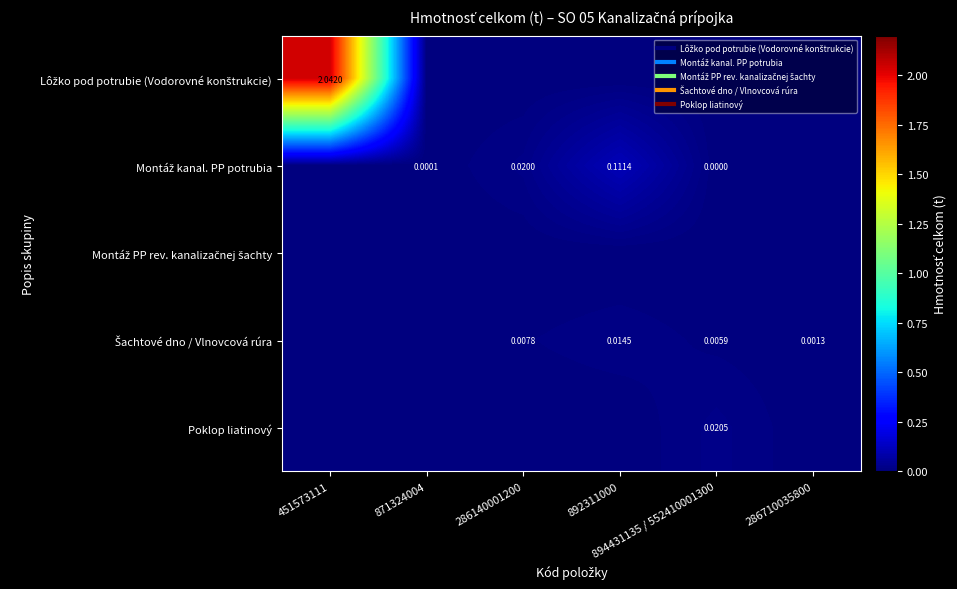

At how many categories does at least one series exceed 0?

6